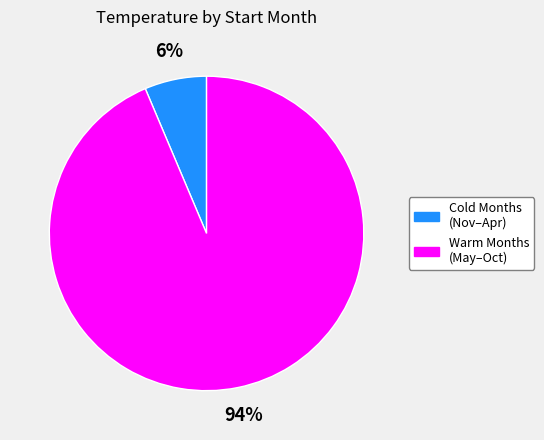

Is there any slice that represents more than half of the pie?

Yes